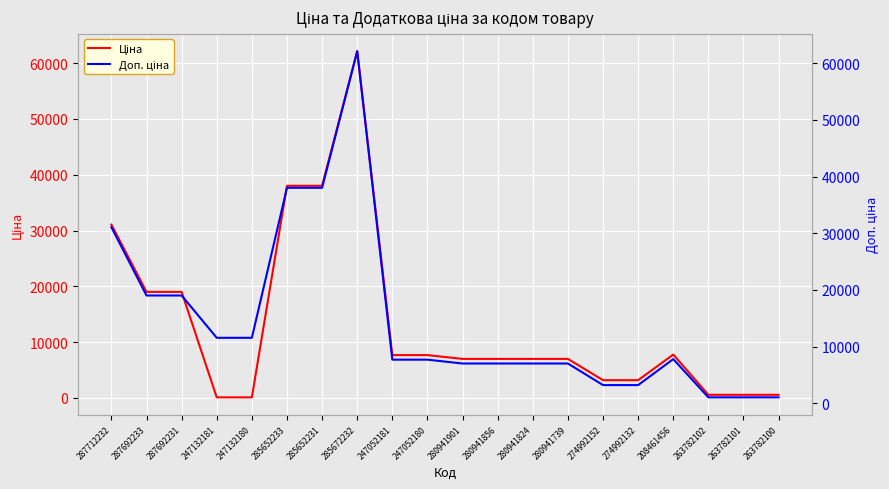

True or false: Доп. ціна has more than 0 points higher than both neighbors.

True